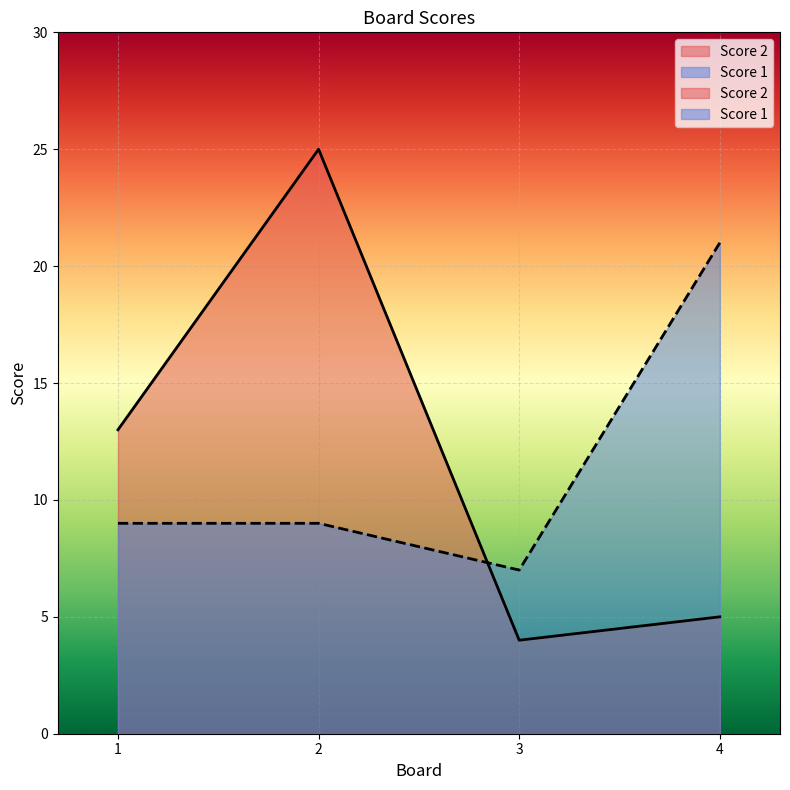

How many Score 1 values are between 9 and 21?

3